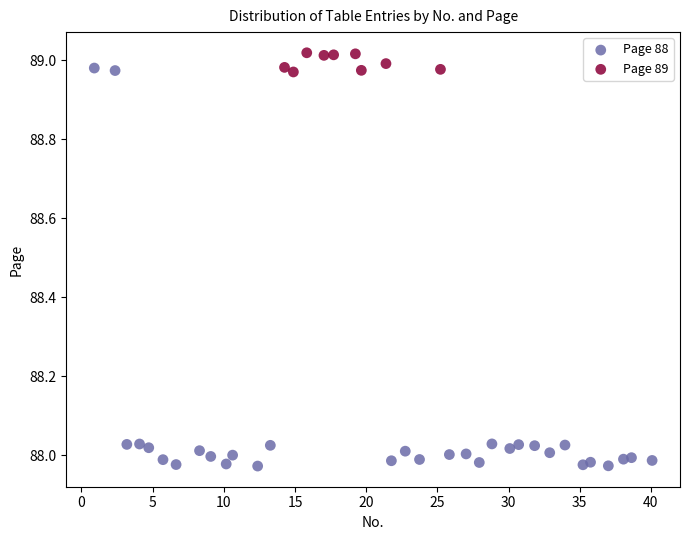

Which series has the largest Y range (max minus min)?

Page 88